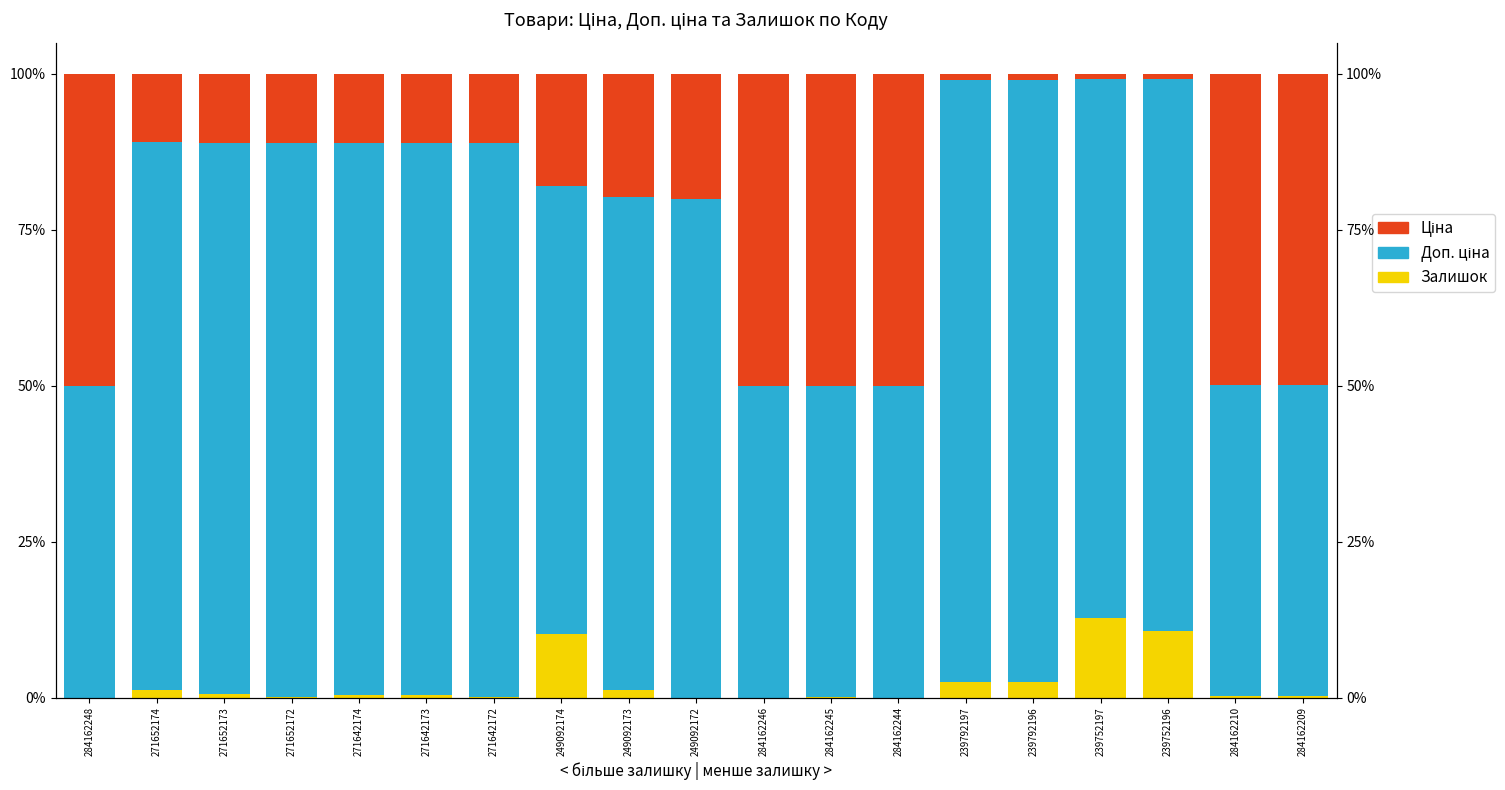

Rank the categories by Залишок value from highest to lowest.

239752197, 239752196, 249092174, 239792196, 239792197, 249092173, 271652174, 271652173, 271642174, 271642173, 284162210, 284162209, 271642172, 271652172, 284162245, 284162248, 249092172, 284162246, 284162244